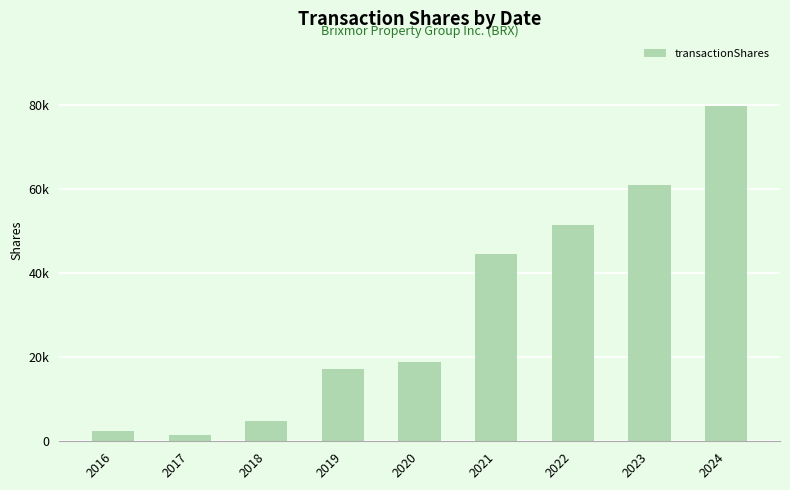

What value does the data have at 2018, to the nearest 10?

4920